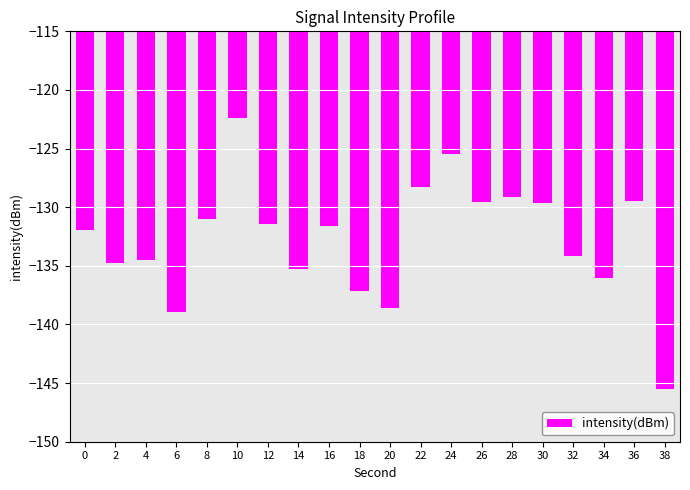

What is the change in value from 12 to 26?

+1.9